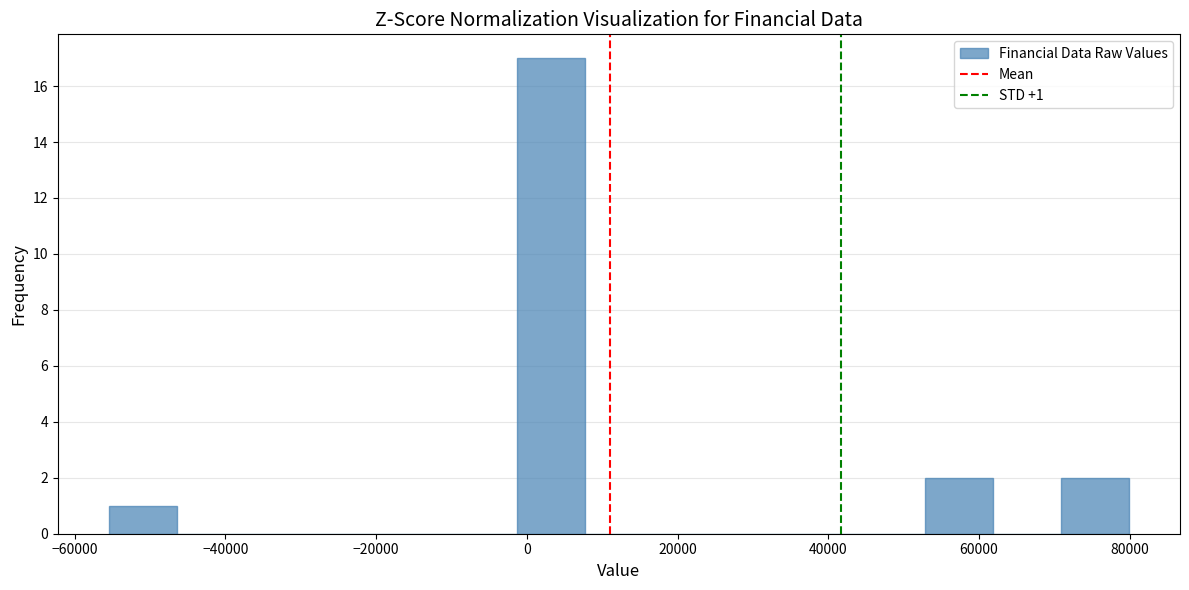

Which range on the x-axis has the tallest bar?

-2000 to 8000